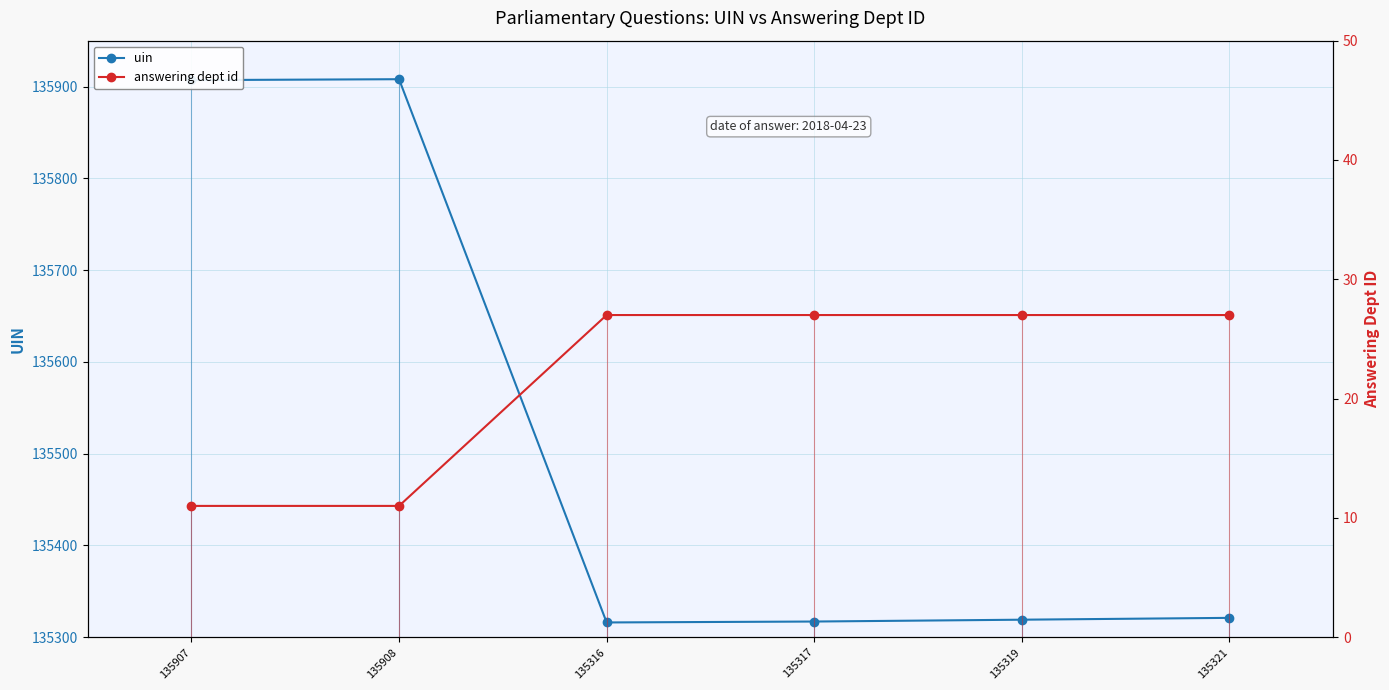

At which label does answering dept id reach its minimum?

135907